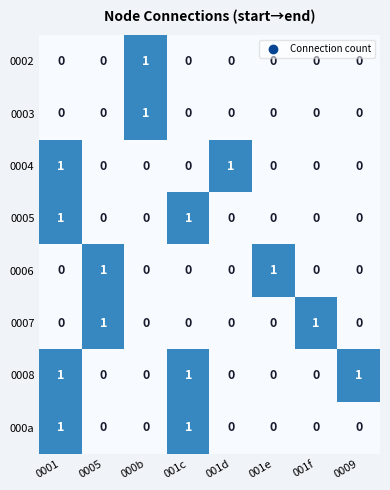

How many distinct data groups are displayed?

8